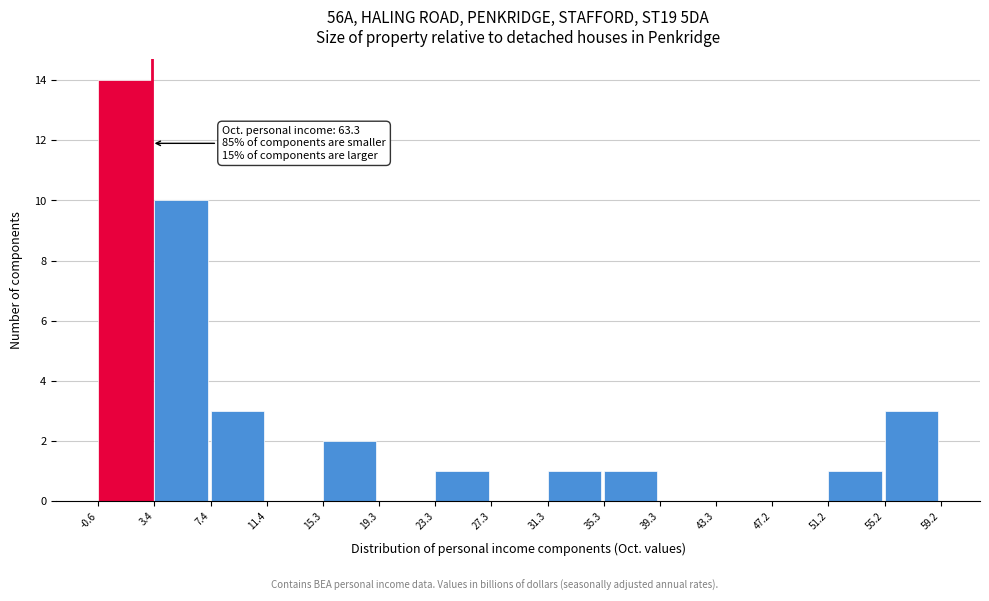

Which range on the x-axis has the tallest bar?

-0.6 to 3.4